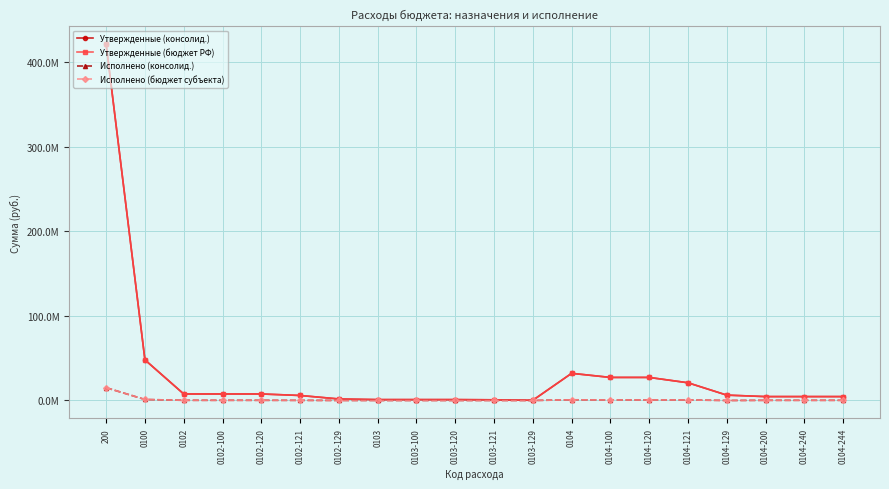

True or false: Утвержденные (бюджет РФ) and Утвержденные (консолид.) cross at least once.

False